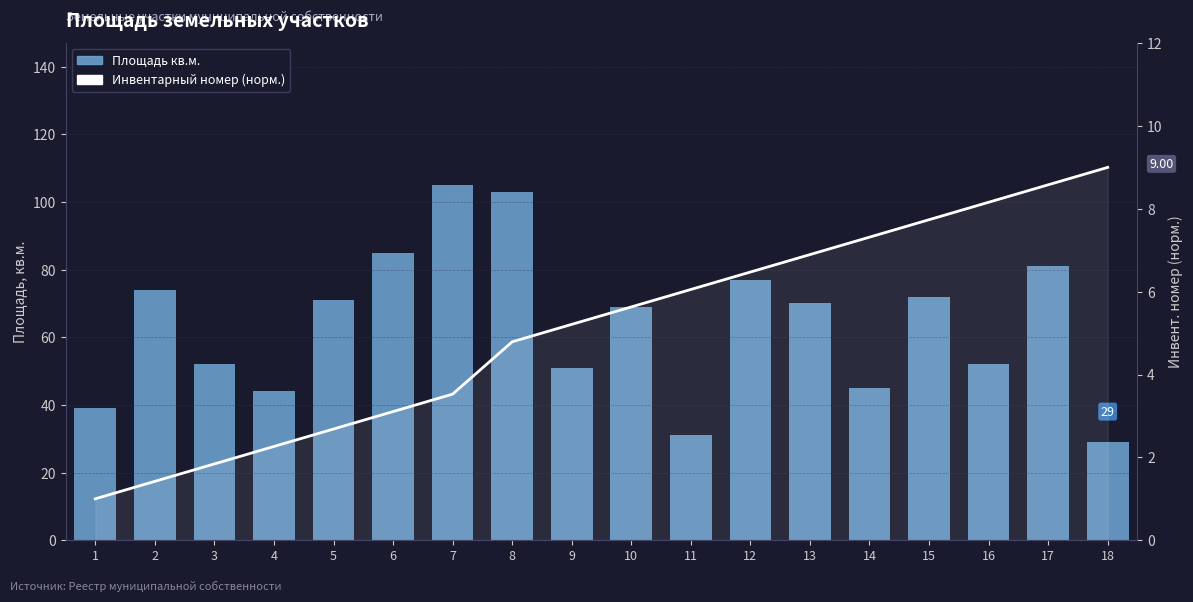

What is the sum of all Инвентарный номер (норм.) values?

91.7